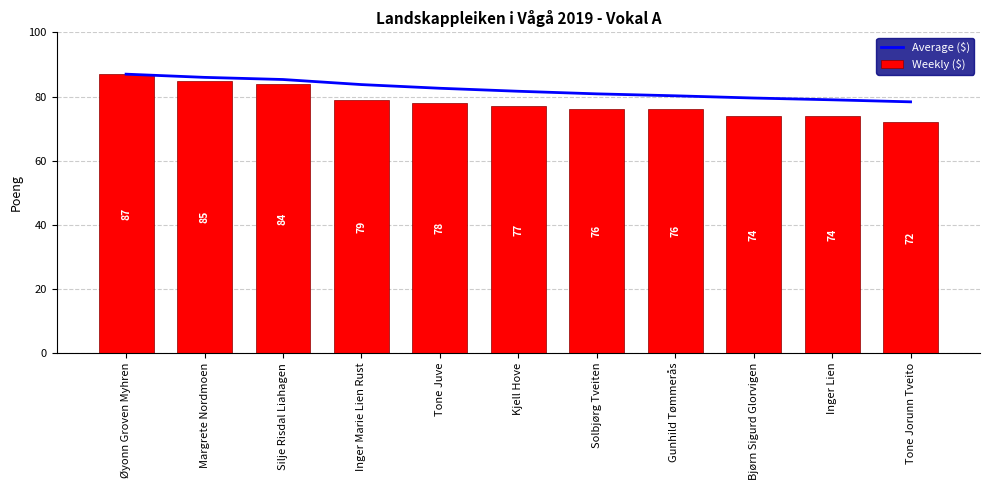

Where does the Average ($) series first go above 81?

Øyonn Groven Myhren